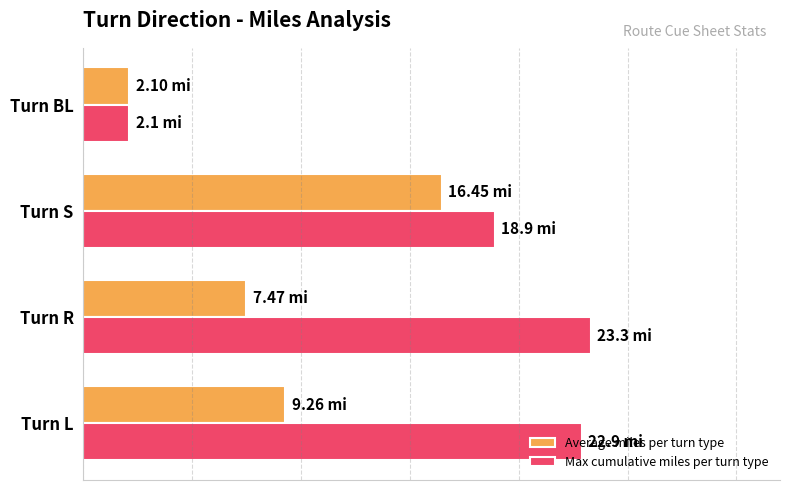

What are all the series names shown in the legend?

Average miles per turn type, Max cumulative miles per turn type